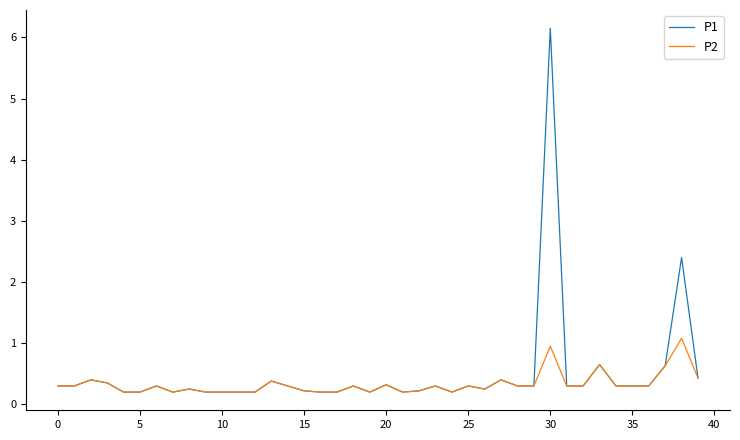

What is the maximum value shown in the chart?

6.2